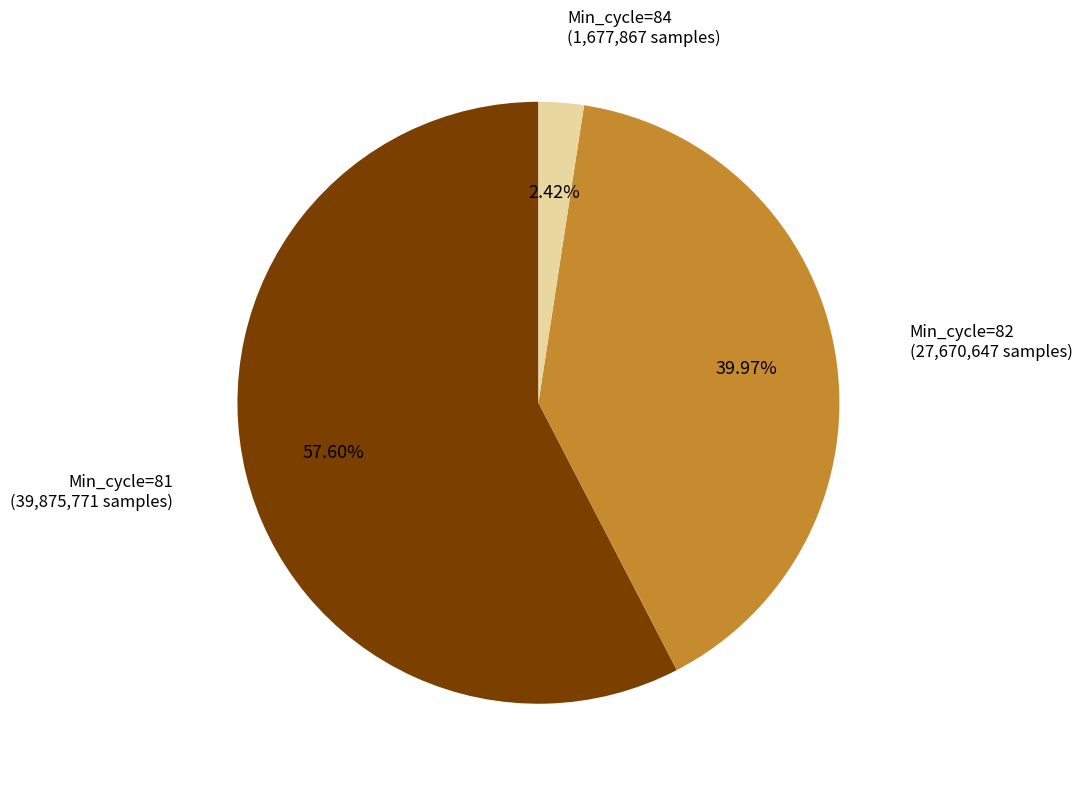

Which category accounts for the majority?

Min_cycle=81